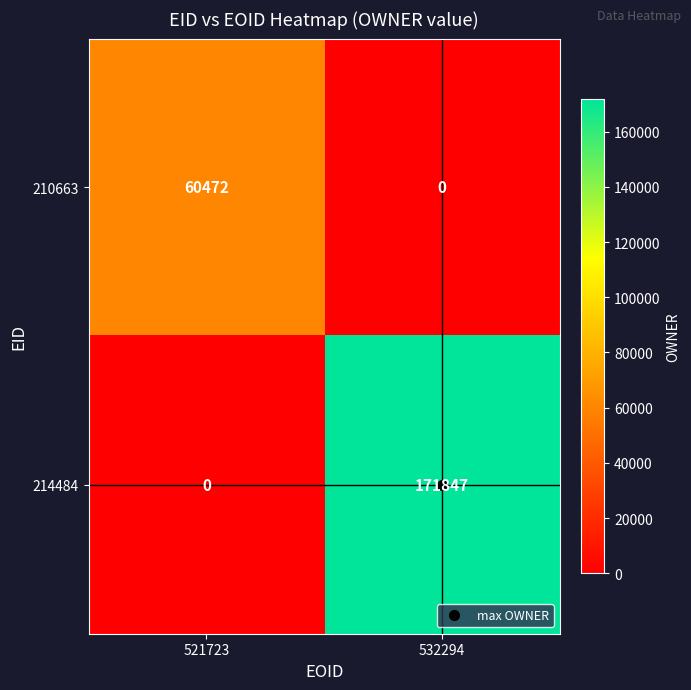

Where is 214484 nearest to the value 85923?

521723